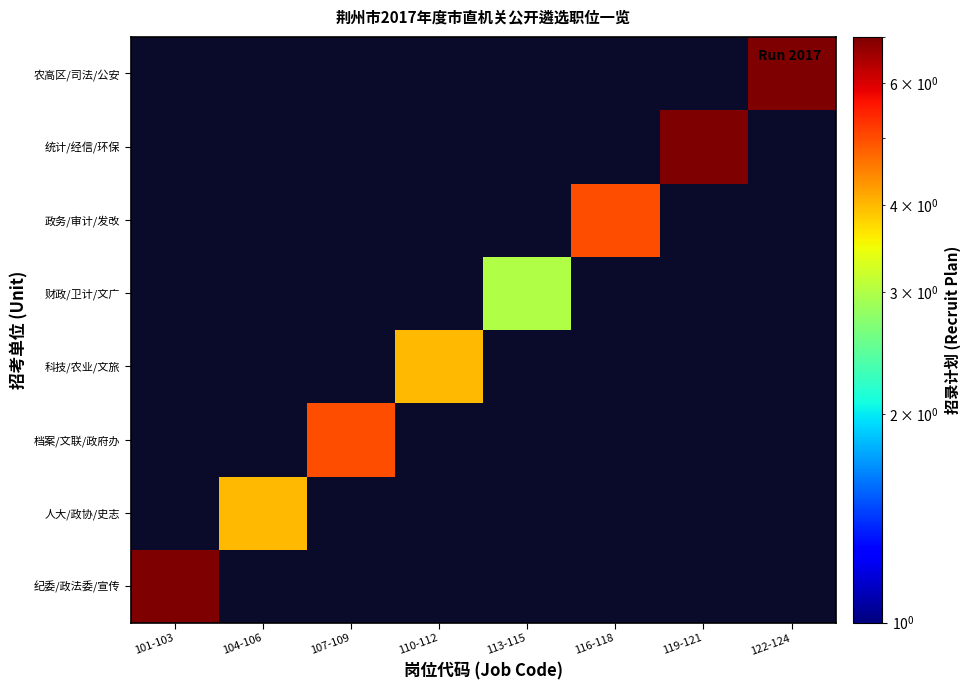

Which series has the widest spread of values?

纪委/政法委/宣传